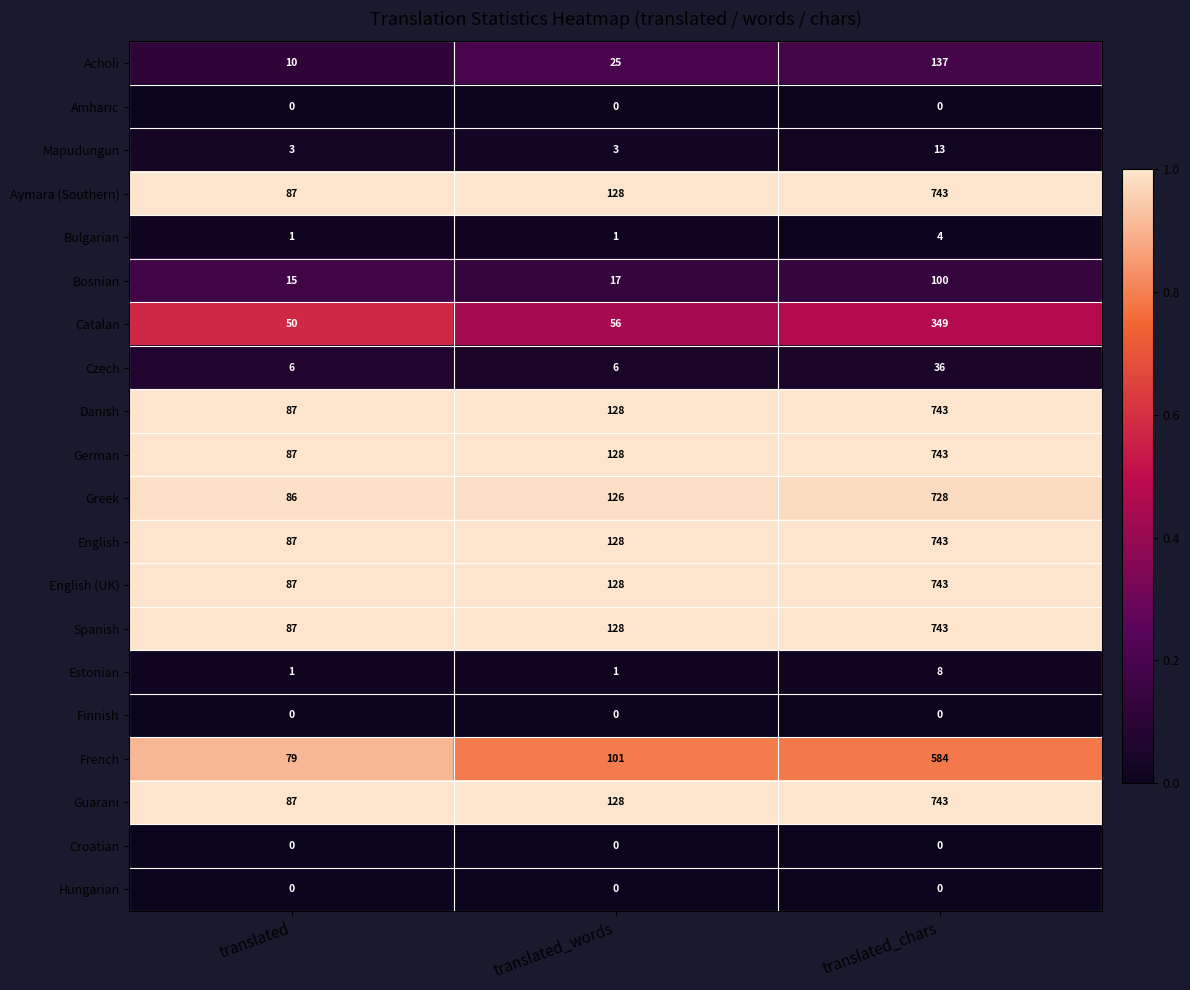

What is the difference between the highest and lowest values at translated_chars?

743